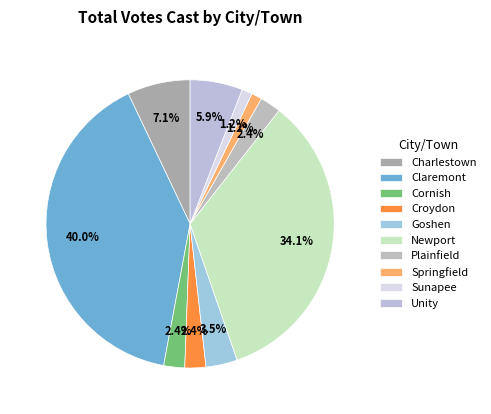

How many segments does this pie chart have?

10